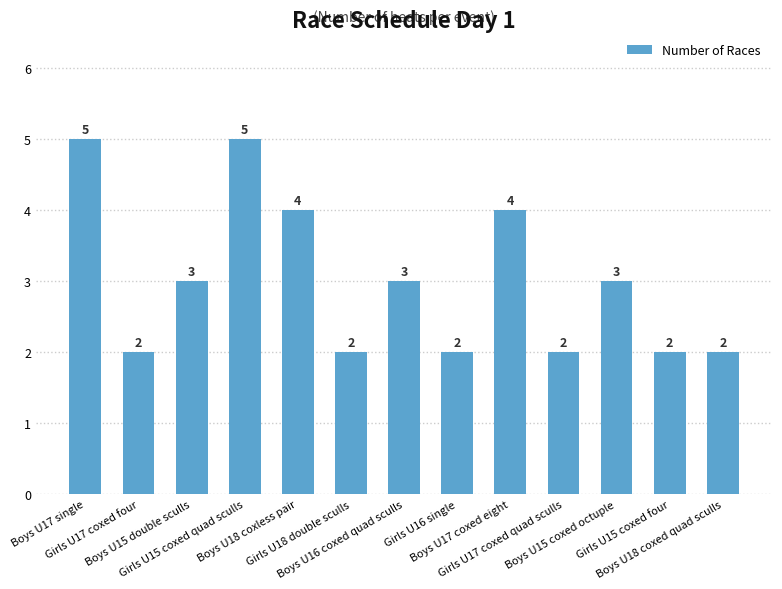

How many data points does each series have?

13